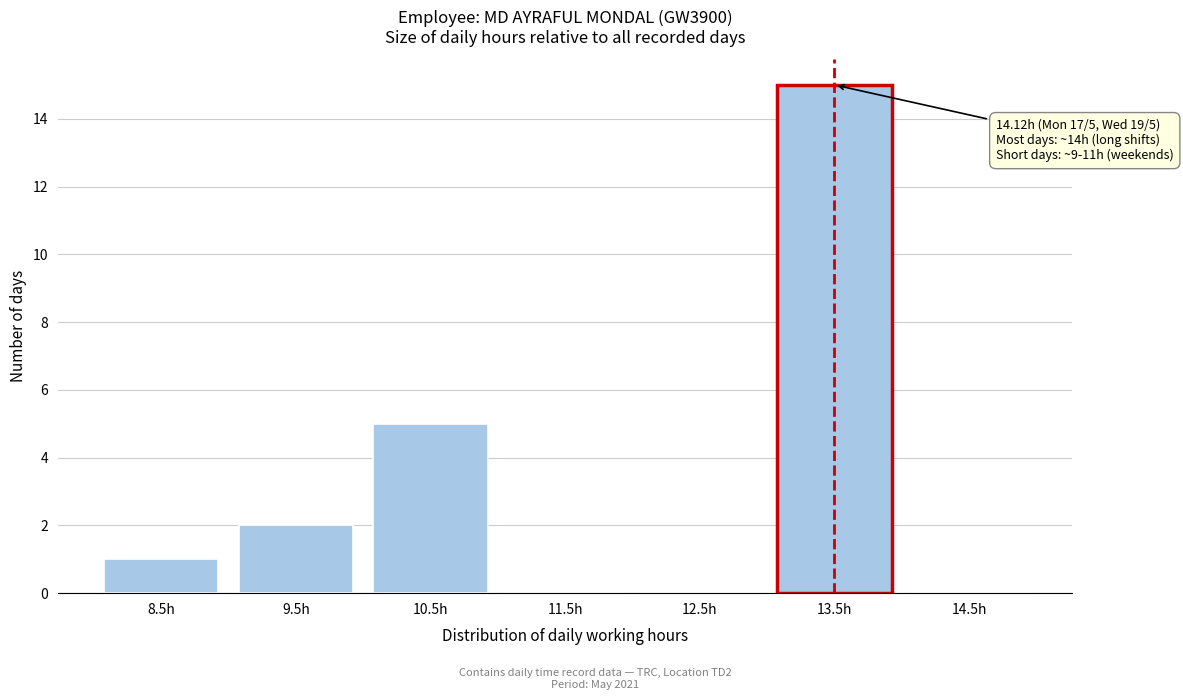

Reading left to right, list all the values displayed in this chart.

8.5h=1	9.5h=2	10.5h=5	11.5h=0	12.5h=0	13.5h=15	14.5h=0